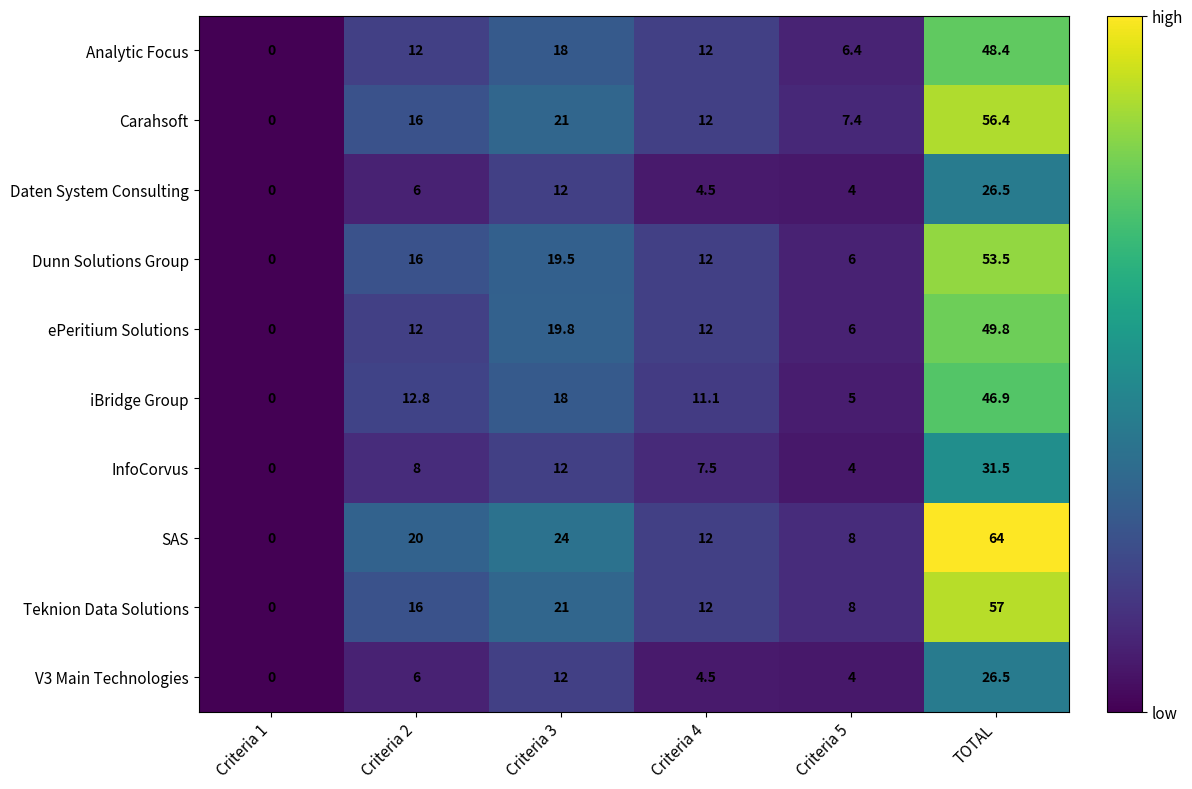

Which series has the largest range (max minus min)?

SAS